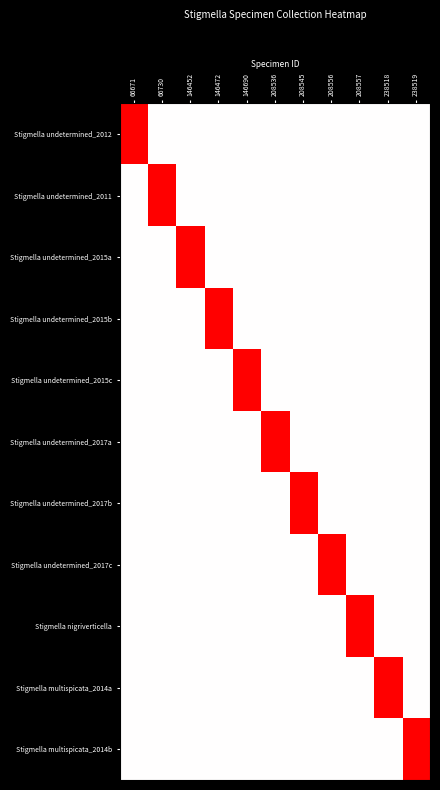

What is the spread (max minus min) of values at 146472?

1